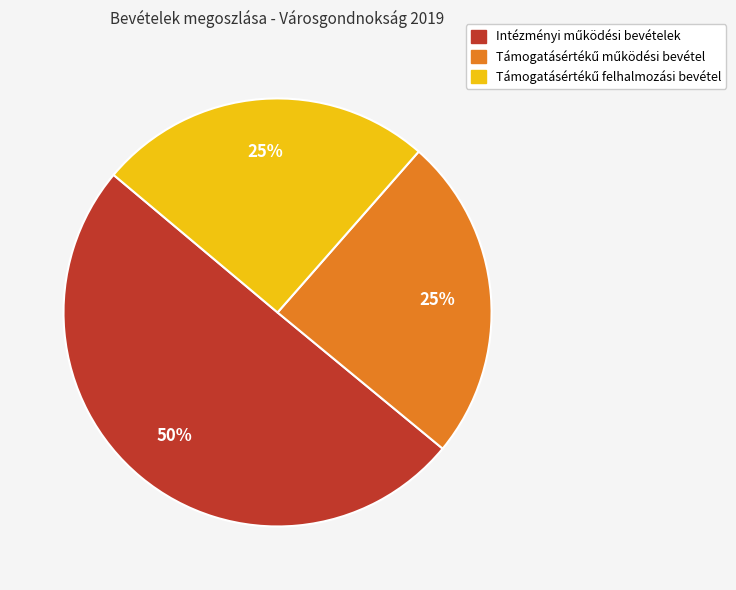

To the nearest percent, what is the average slice percentage?

33%